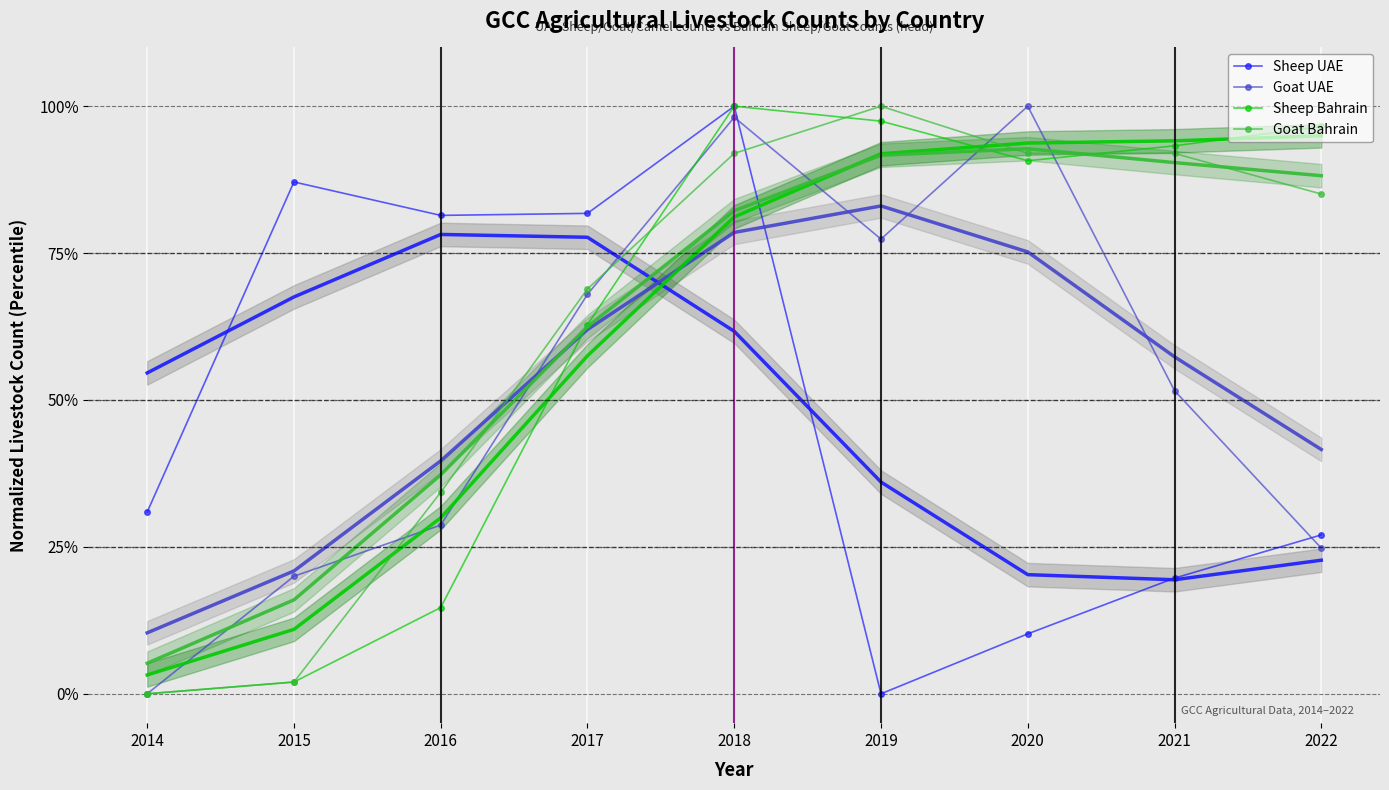

What is the difference between the maximum and minimum values in the Goat Bahrain series?

1.0